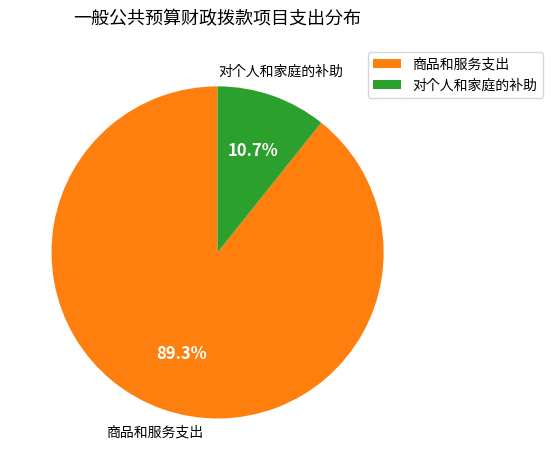

Between 对个人和家庭的补助 and 商品和服务支出, which is larger?

商品和服务支出